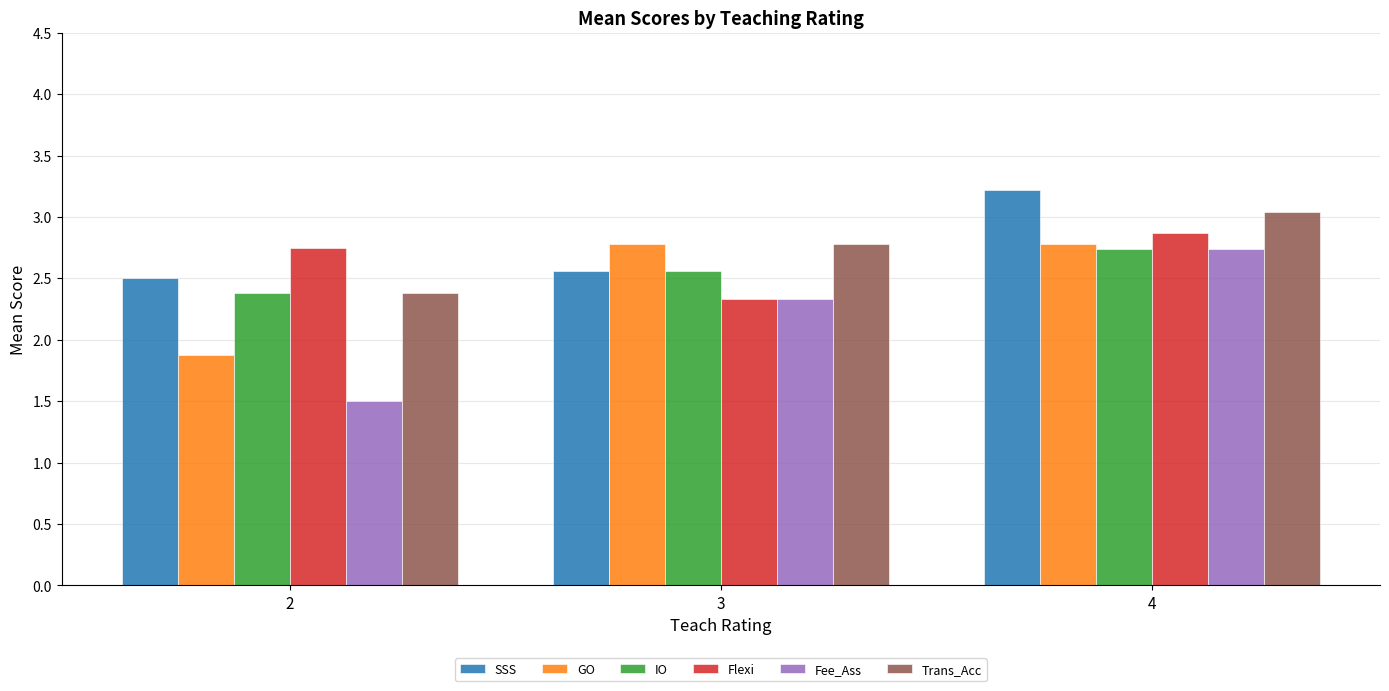

At which category is the sum across all series the highest?

4